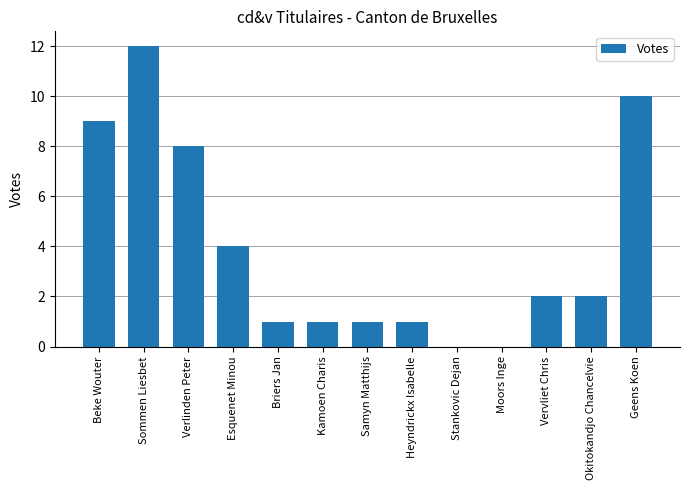

True or false: the data shows 1 at Heyndrickx Isabelle.

True